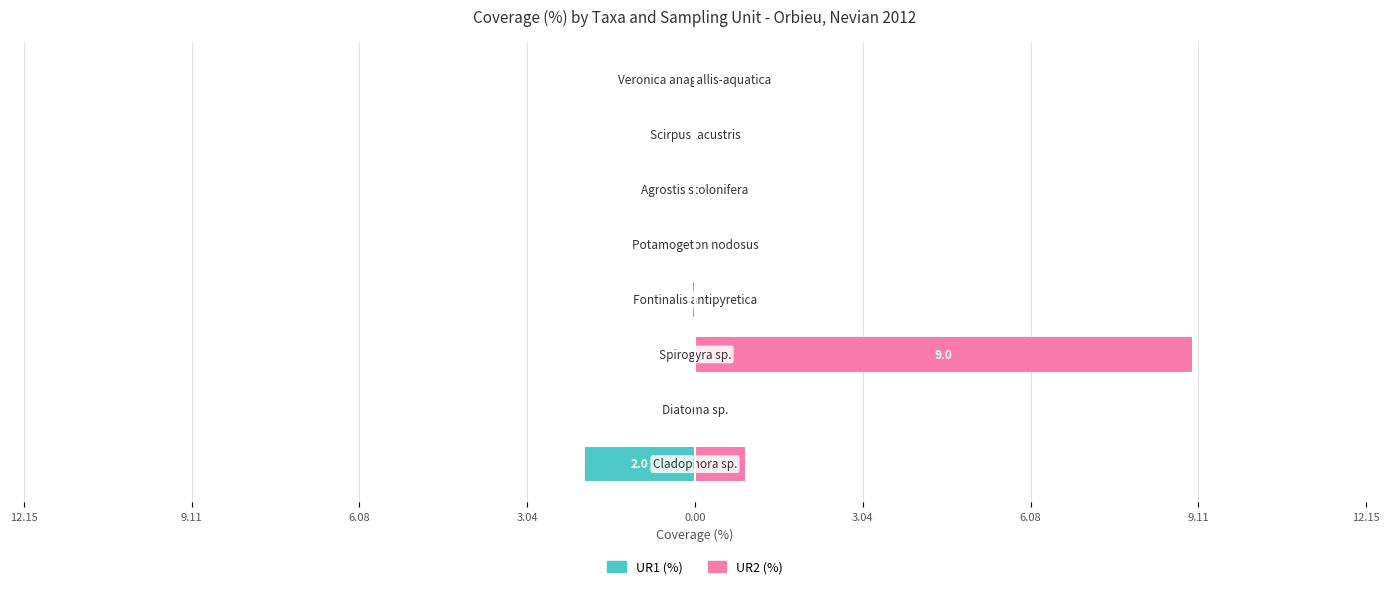

The value of UR2 (%) at 9.11 is 0.0. True or false?

True